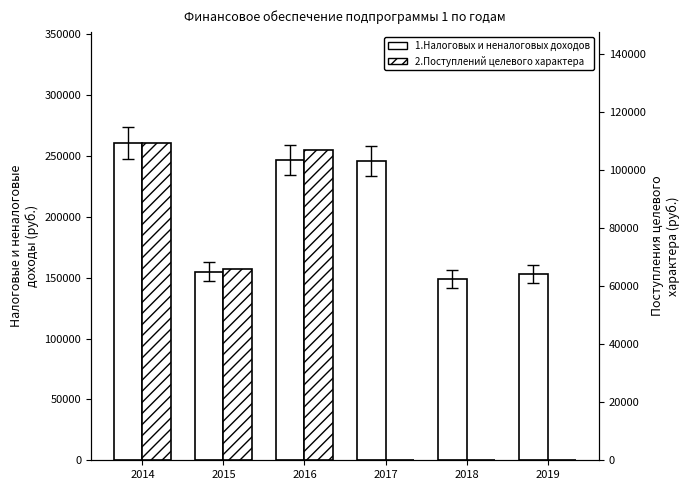

What is the highest value of the 1.Налоговых и неналоговых доходов series?

260694.5